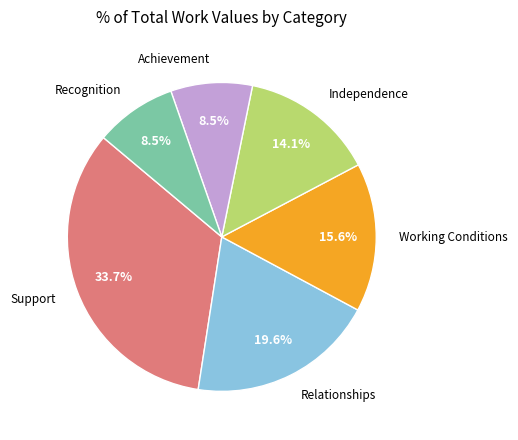

Does any single category account for the majority?

No